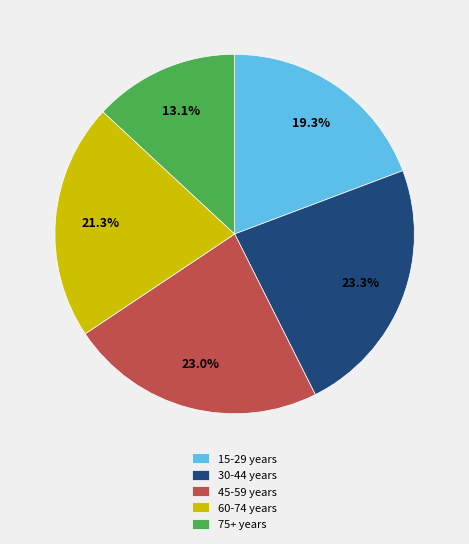

What is the total percentage of 60-74 years and 75+ years?

34.4%